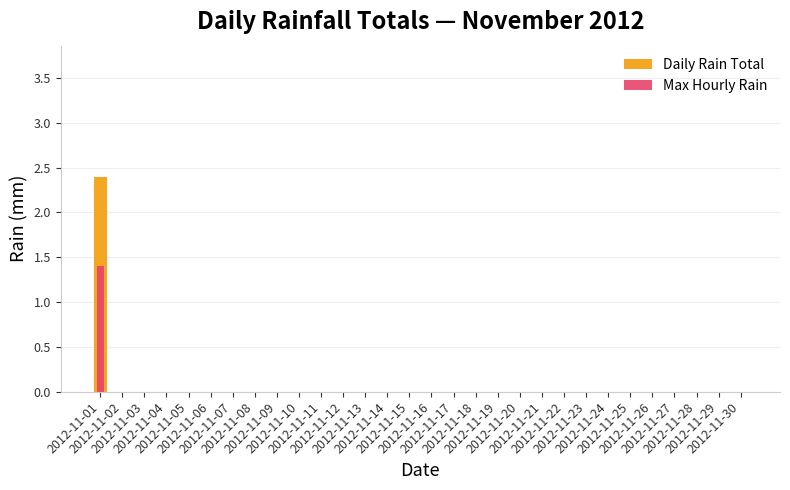

At which label is Max Hourly Rain closest to 0?

2012-11-02